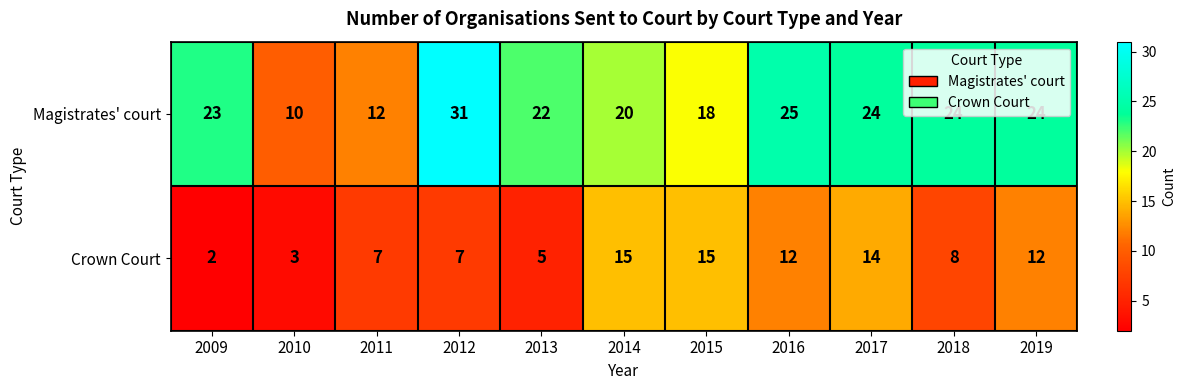

Rank the series at 2016 from lowest to highest value.

Crown Court, Magistrates' court